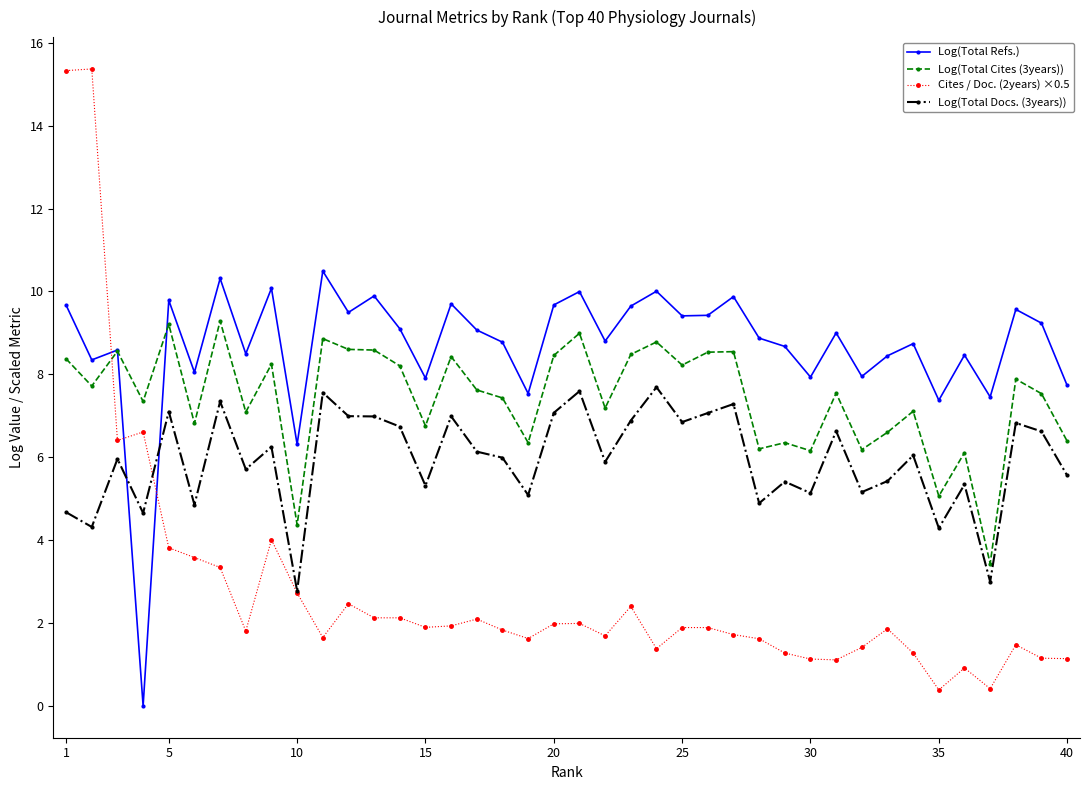

How many intersections are there between Log(Total Cites (3years)) and Log(Total Refs.)?

2